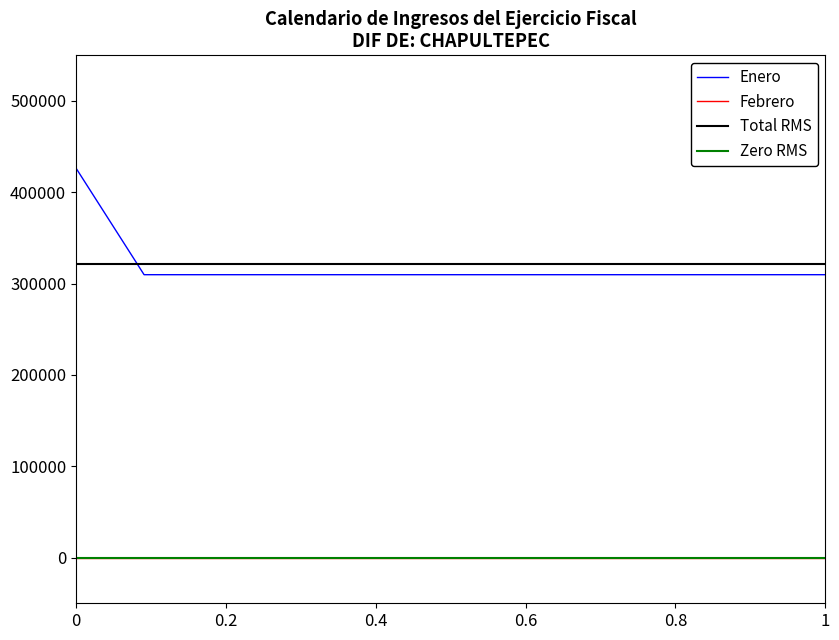

True or false: Enero and Febrero intersect in this chart.

False